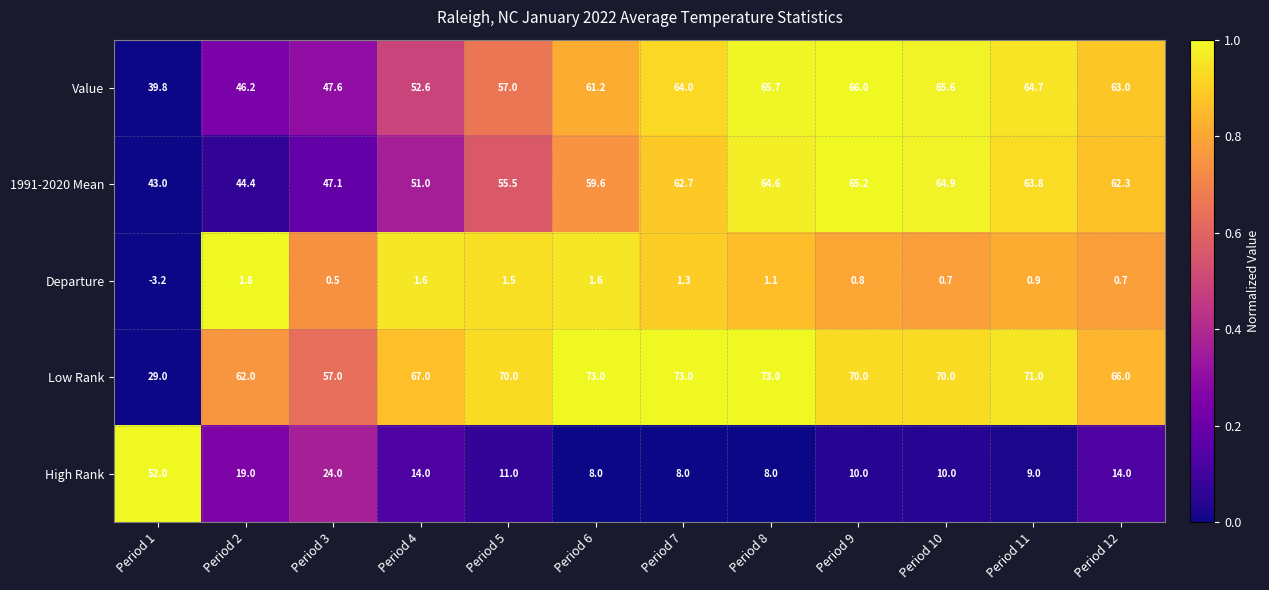

What is the difference between the maximum and minimum values in the Value series?

26.2